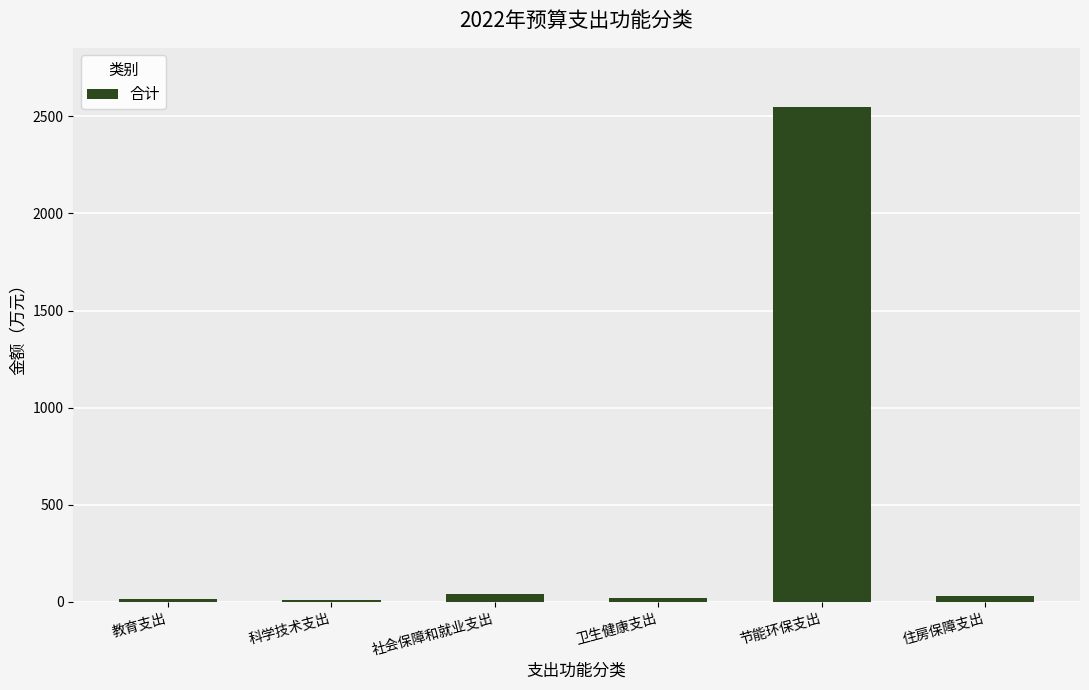

Read the value at 节能环保支出.

2547.1